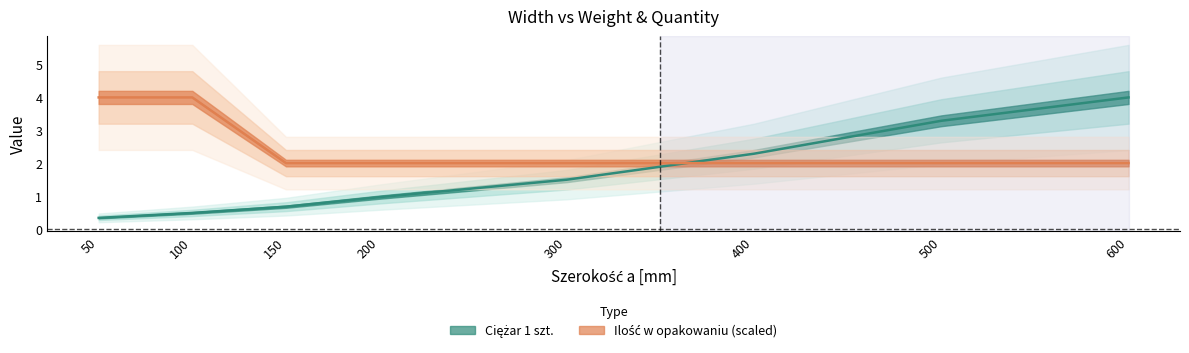

What is the value of the Ilość w opakowaniu point at the 7th from the left?

2.0